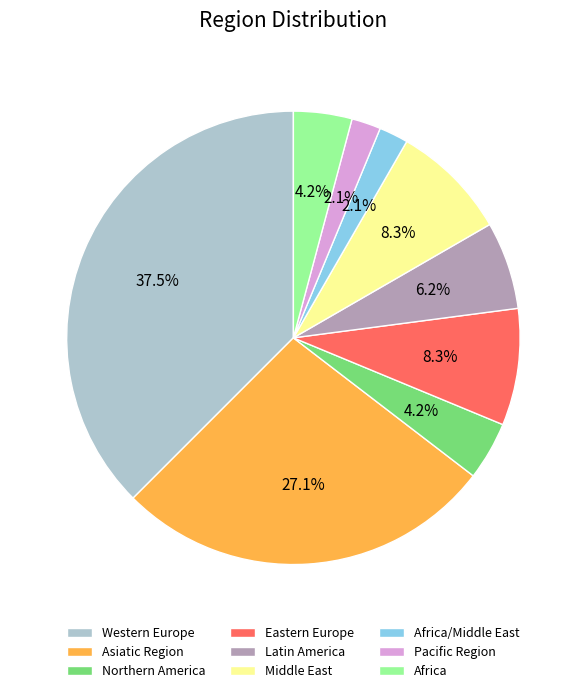

The Latin America slice represents 1% of the pie. True or false?

False